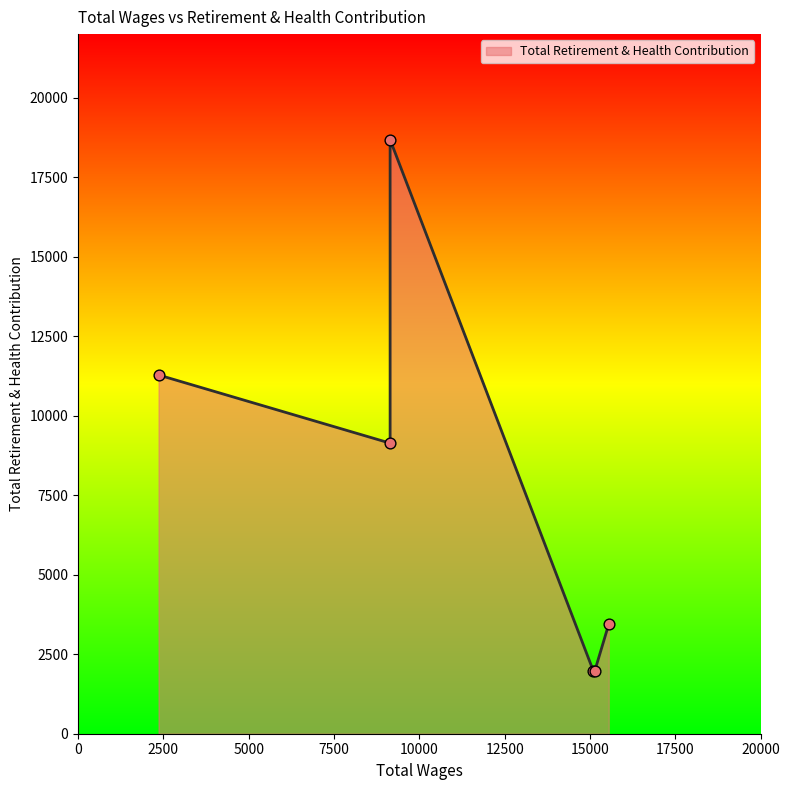

What is the change in value from 15094.0 to 9144.0?

+7151